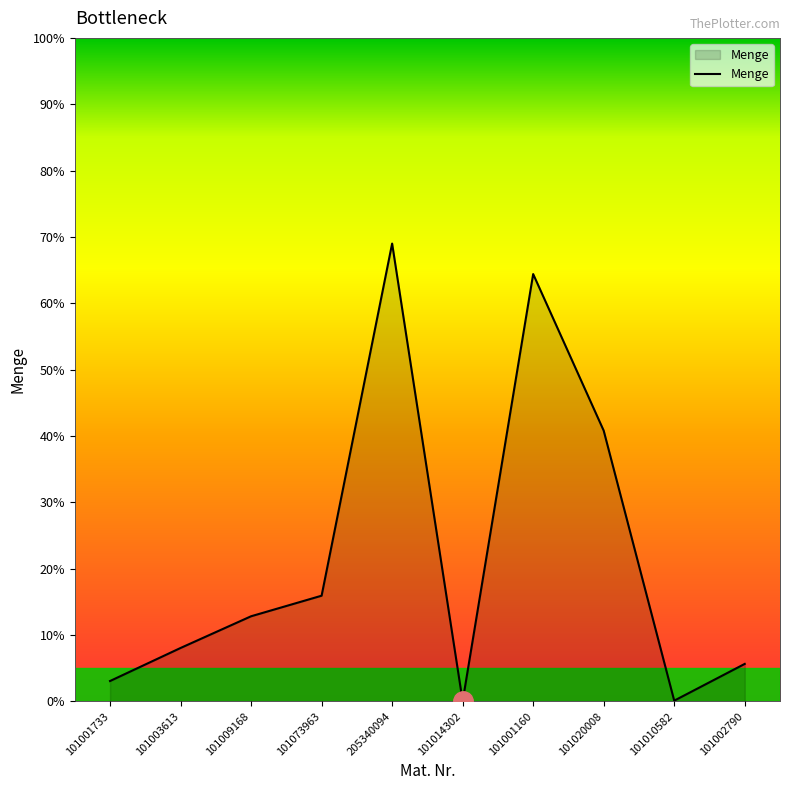

What position from the left is 205340094?

5